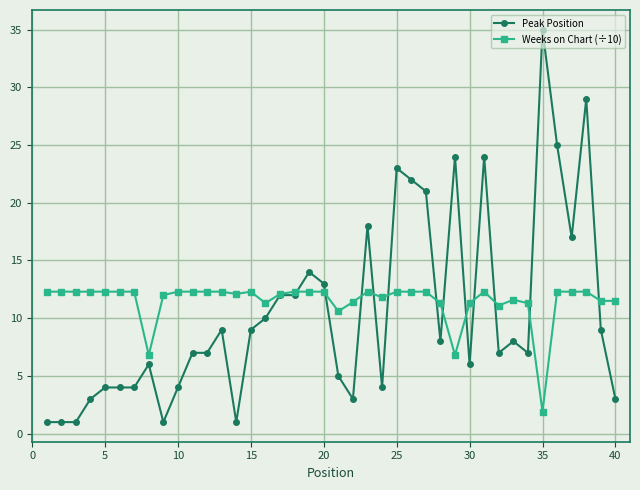

Count the number of data series in this chart.

2